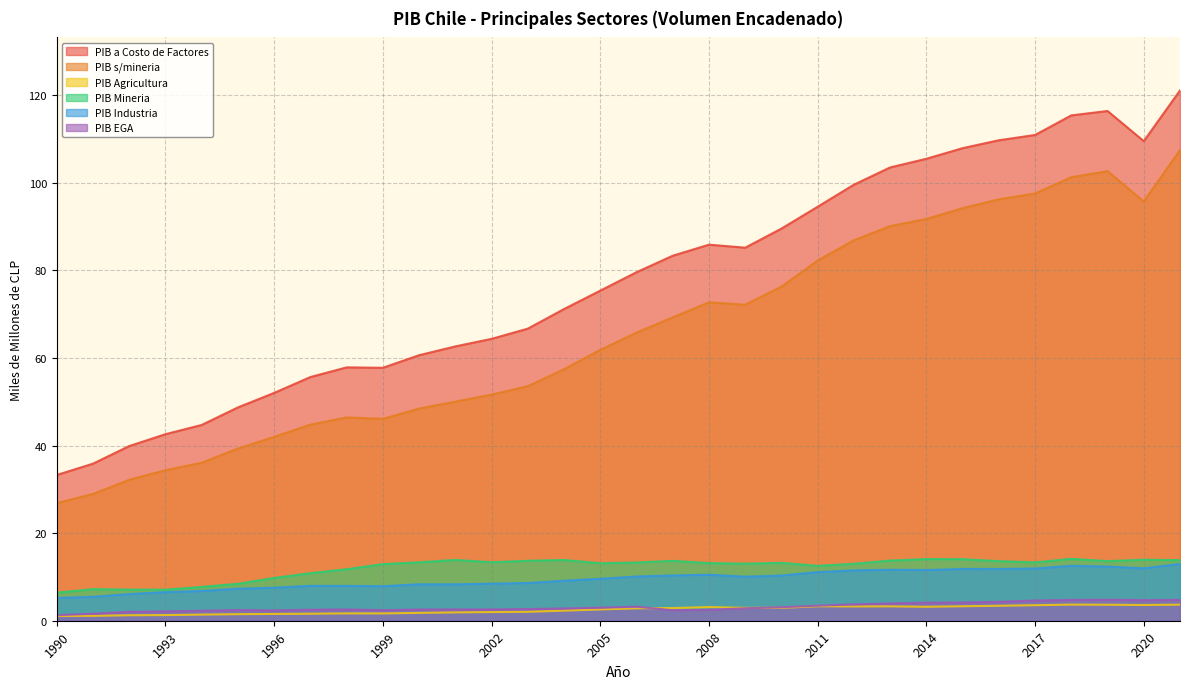

What is the maximum value shown in the chart?

121.1